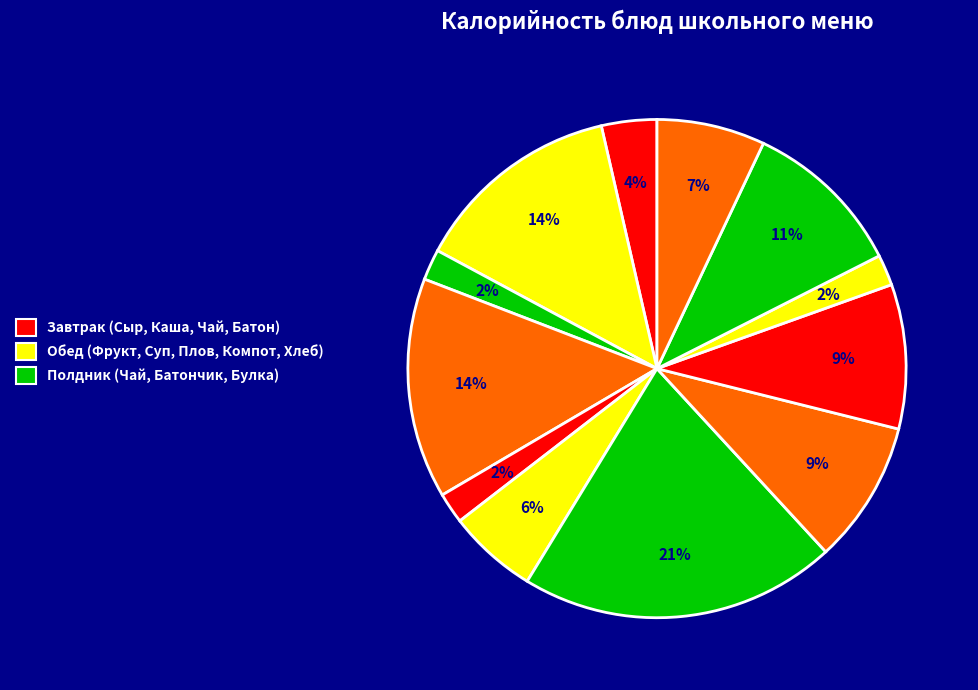

How many slices are in this pie chart?

12